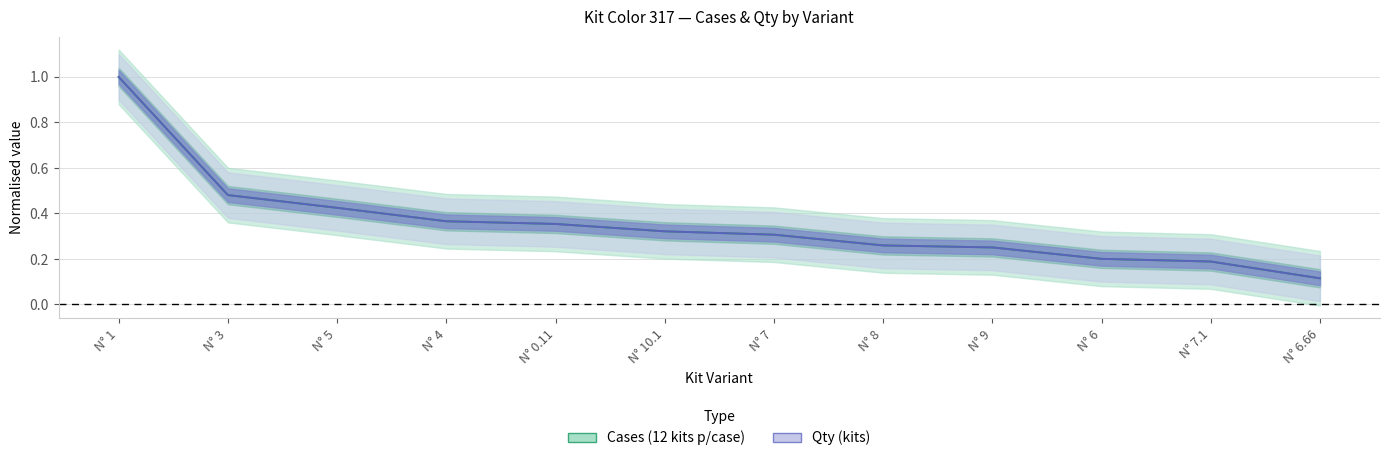

Is the value of Qty (kits) at N° 8 greater than the value of Cases (12 kits p/case) at N° 8?

No